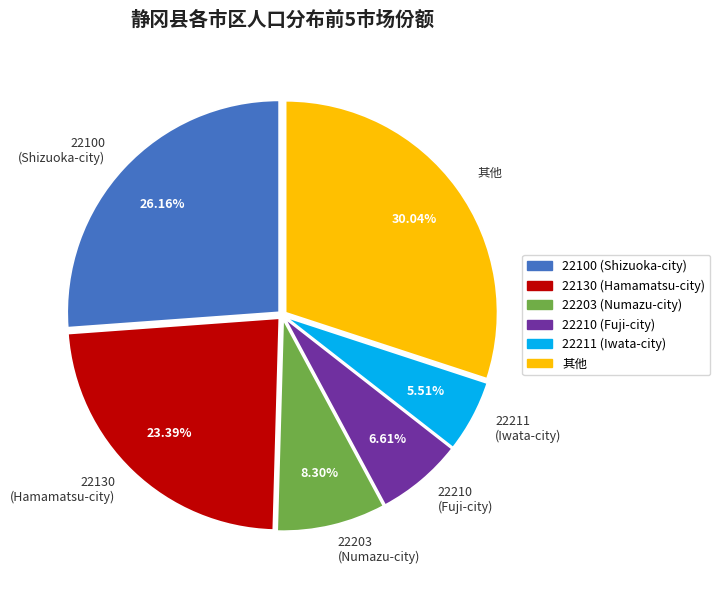

Is there any slice that represents more than half of the pie?

No